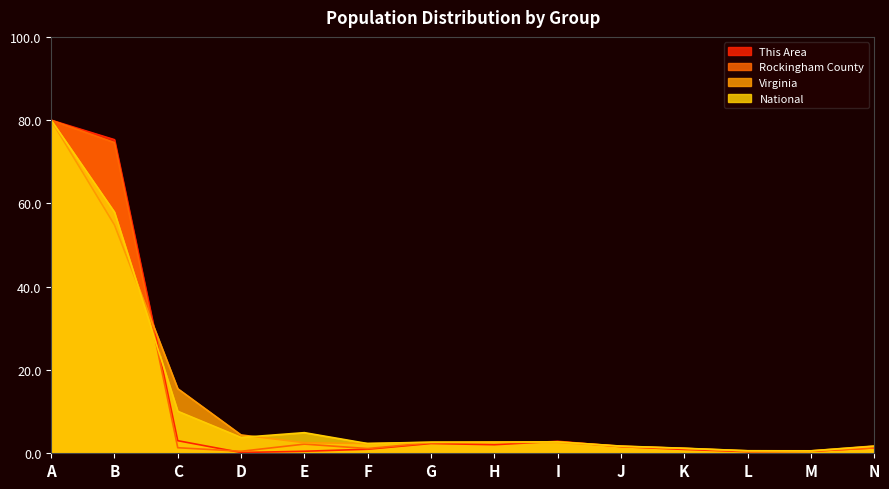

Which series has the largest range (max minus min)?

This Area